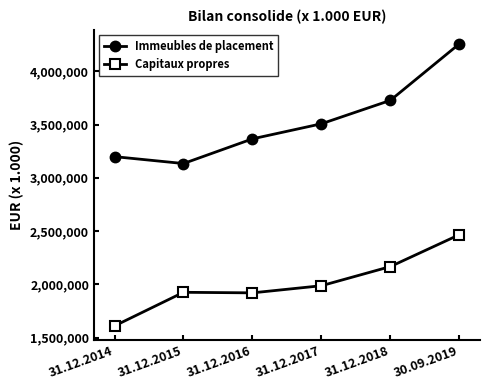

How many lines are shown in the chart?

2